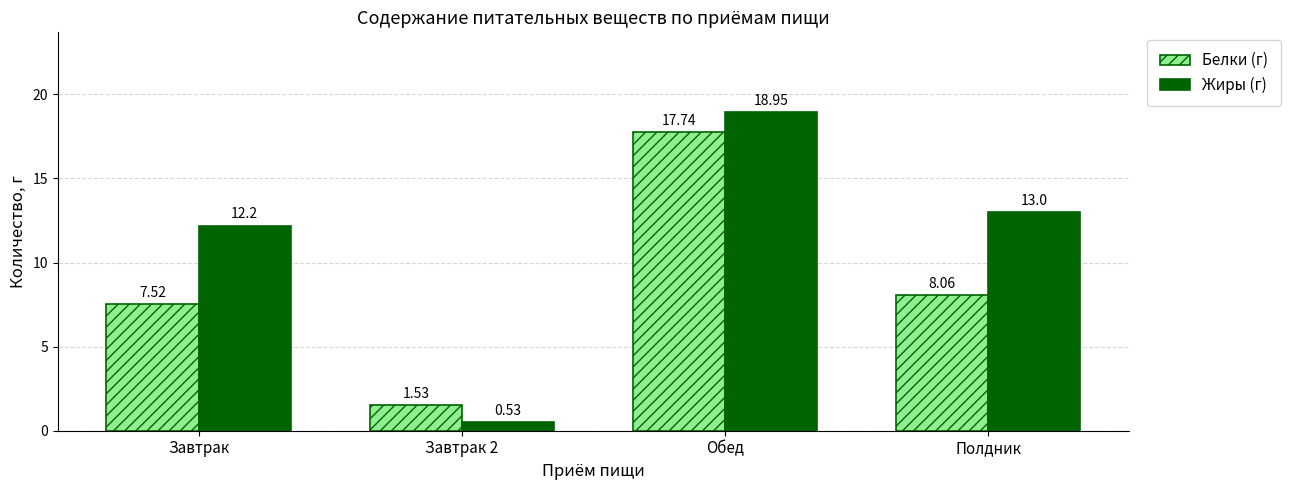

Rank the series by their maximum value, from highest to lowest.

Жиры (г), Белки (г)